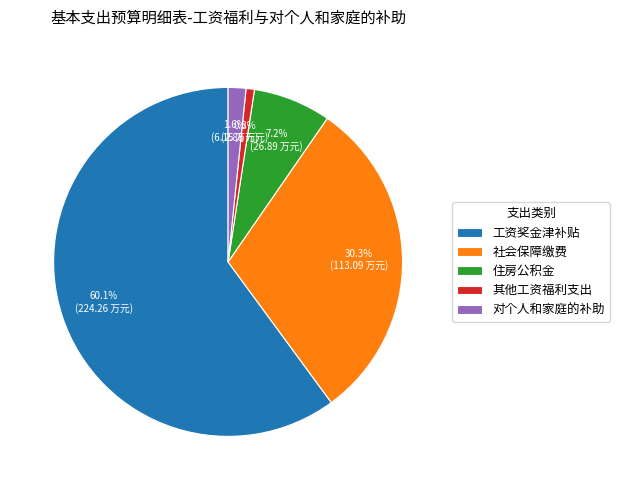

To the nearest percent, what is the difference between the 社会保障缴费 and 住房公积金 slice percentages?

23%